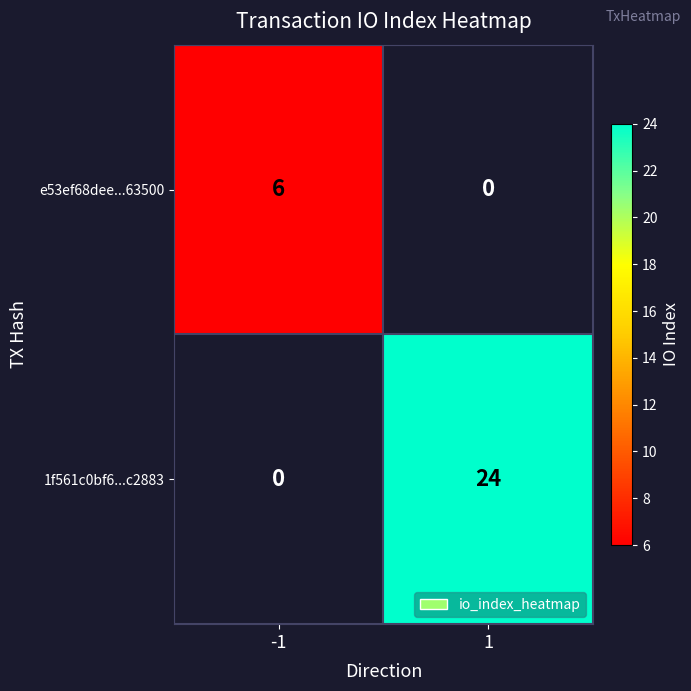

Is it true that e53ef68dee...63500 equals 6 at -1?

True